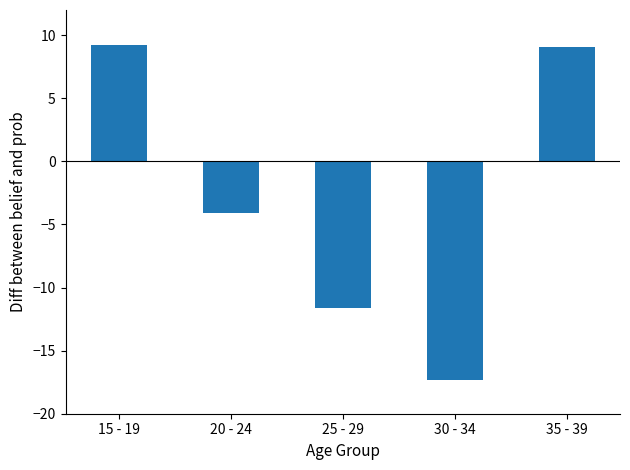

What is the label of the 3rd bar from the right?

25 - 29